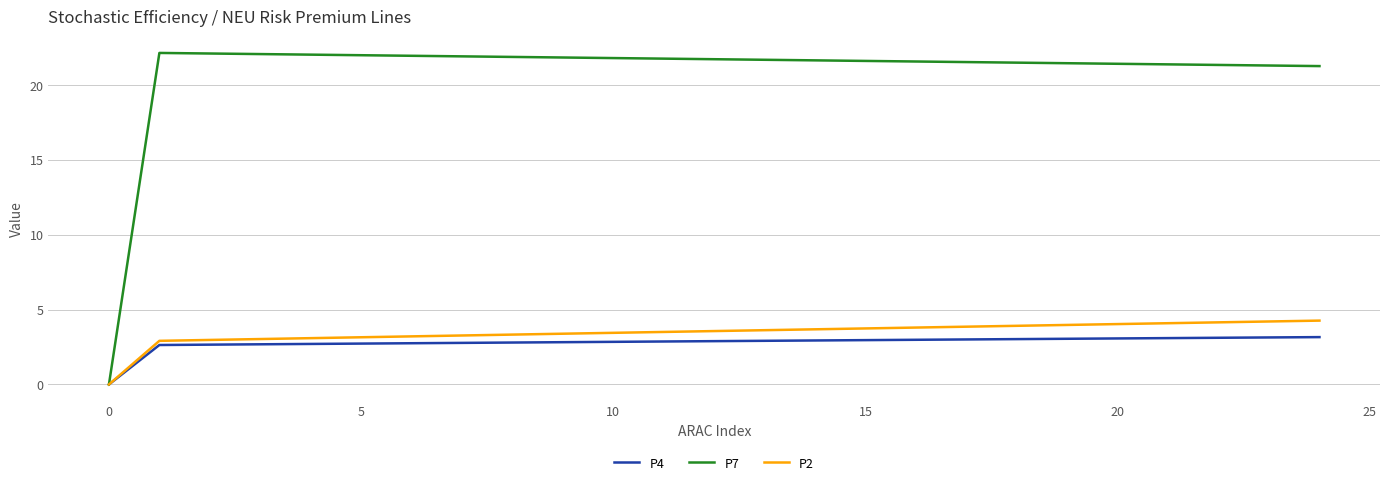

Which series has the largest range (max minus min)?

P7